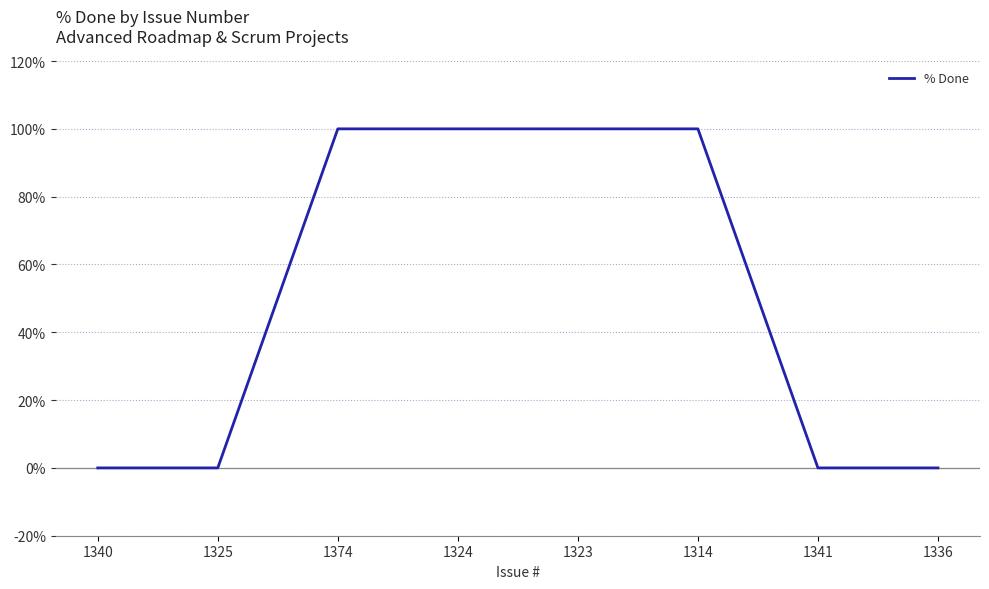

True or false: the data shows 31 at 1341.

False